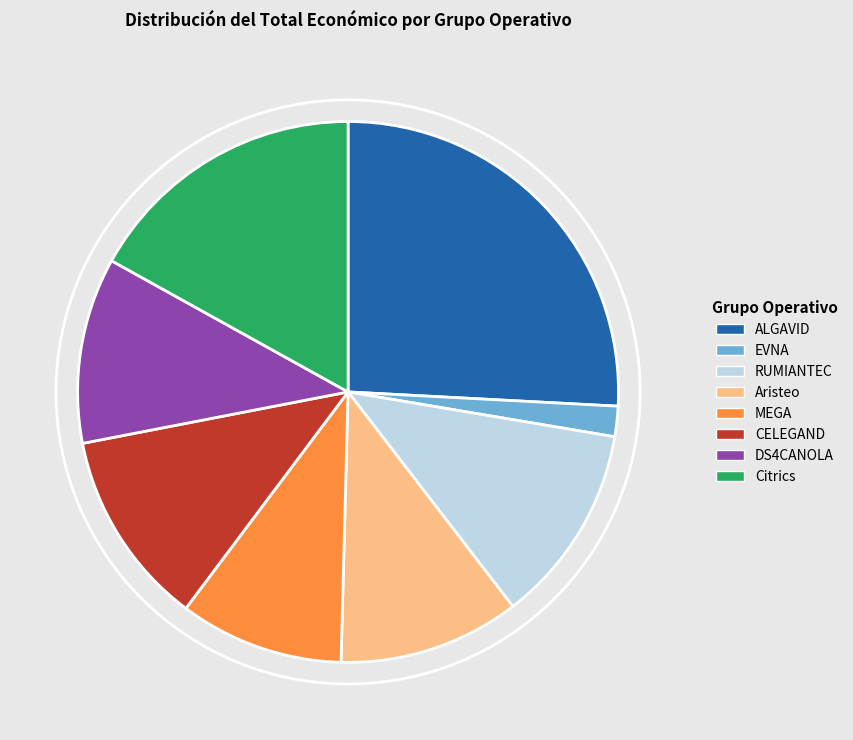

Do MEGA and EVNA together represent more than half of the pie?

No